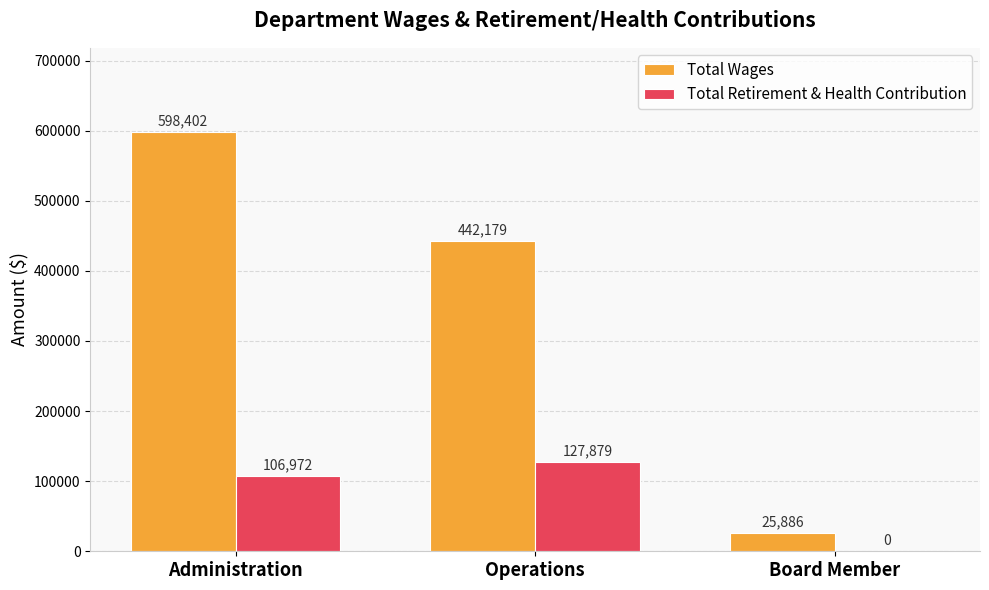

Which label corresponds to the largest value in the chart?

Administration